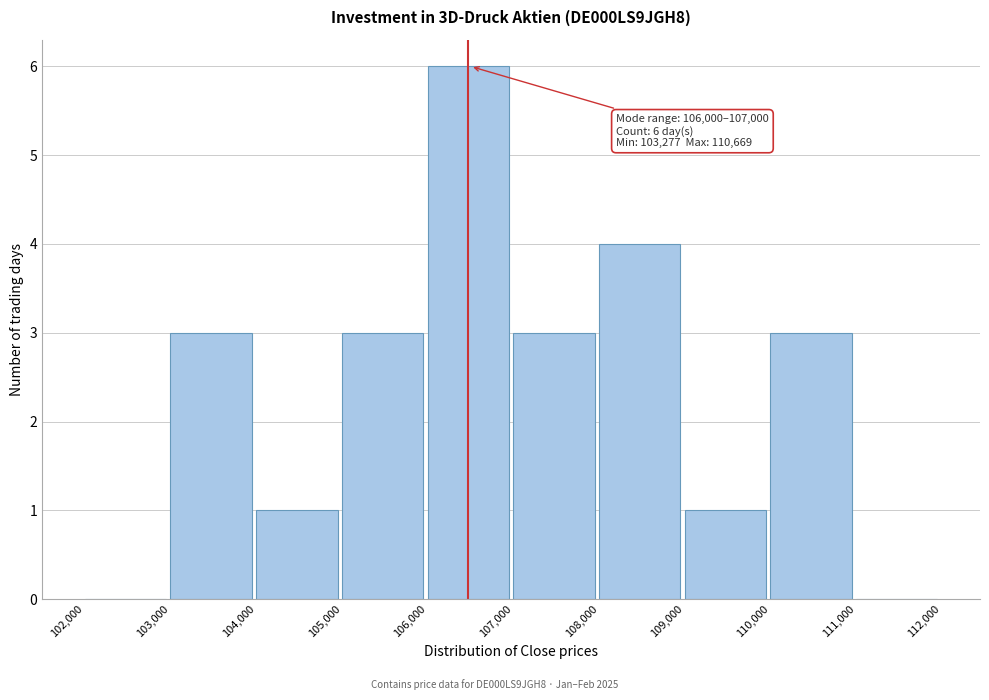

Which range on the x-axis has the tallest bar?

106,000 to 107,000